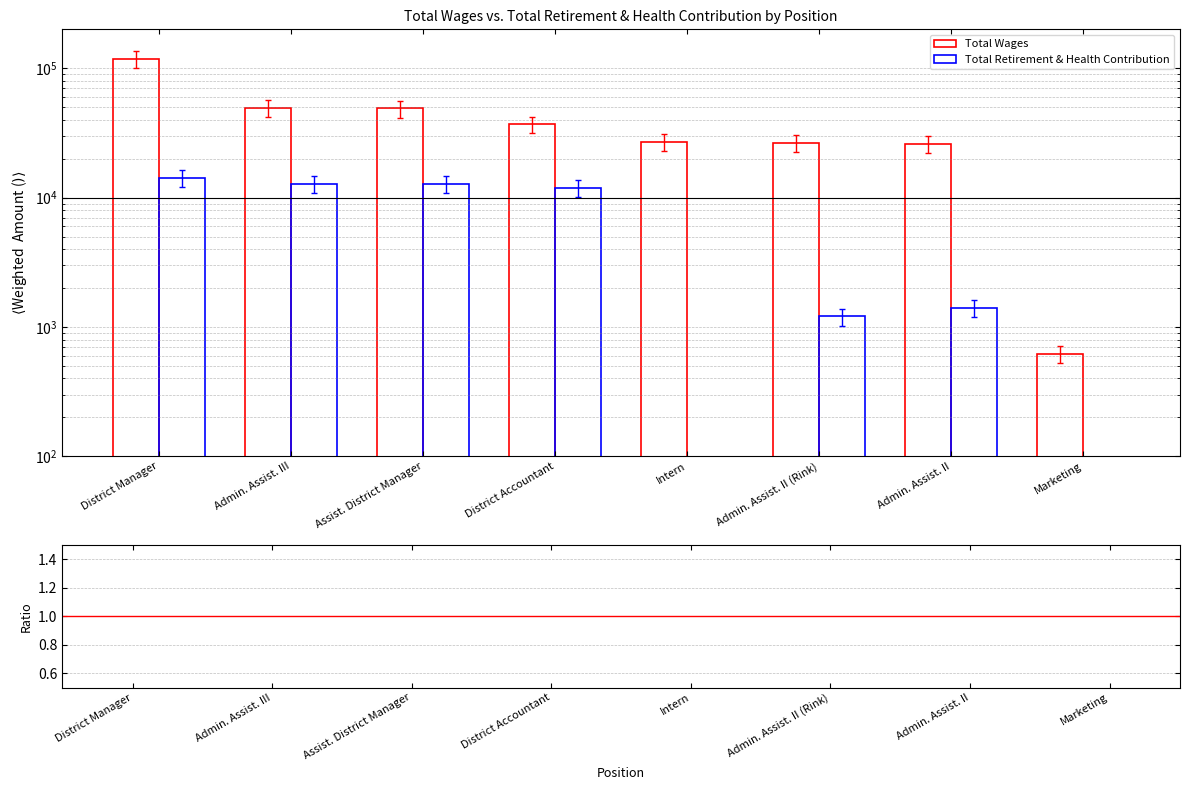

Reading left to right, extract all data points from this chart.

Total Wages: District Manager=117723.0	Admin. Assist. III=49132.0	Assist. District Manager=48920.0	District Accountant=36839.0	Intern=26908.0	Admin. Assist. II (Rink)=26447.0	Admin. Assist. II=25824.0	Marketing=616.0
Total Retirement & Health Contribution: District Manager=14164.0	Admin. Assist. III=12760.0	Assist. District Manager=12670.0	District Accountant=11803.0	Intern=0.0	Admin. Assist. II (Rink)=1207.0	Admin. Assist. II=1410.0	Marketing=0.0
Ratio (Retirement/Wages): District Manager=0.1	Admin. Assist. III=0.3	Assist. District Manager=0.3	District Accountant=0.3	Intern=0.0	Admin. Assist. II (Rink)=0.0	Admin. Assist. II=0.1	Marketing=0.0